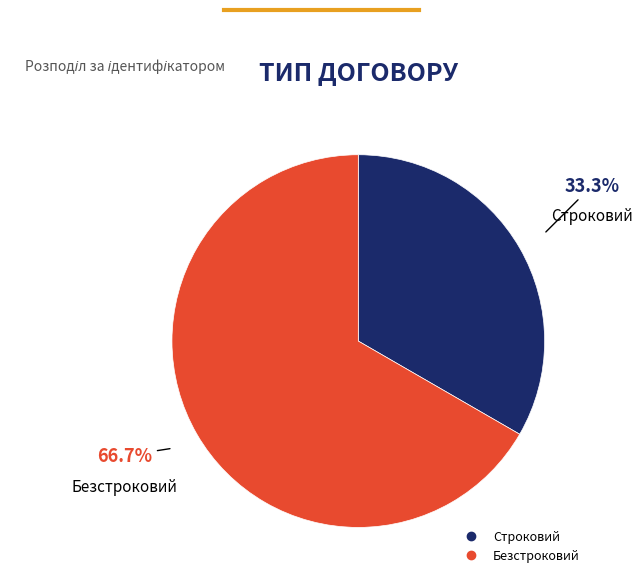

To the nearest percent, what portion does Строковий represent?

33%